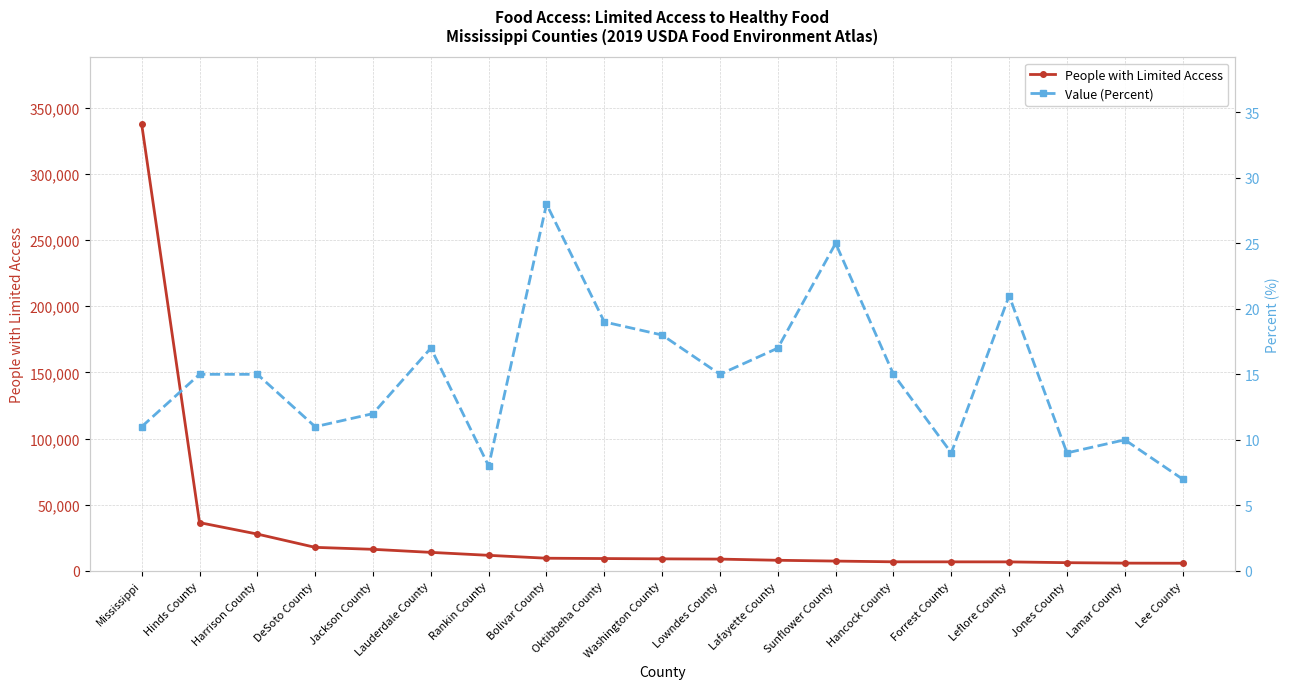

What is the total value across all series at Lamar County?

5803